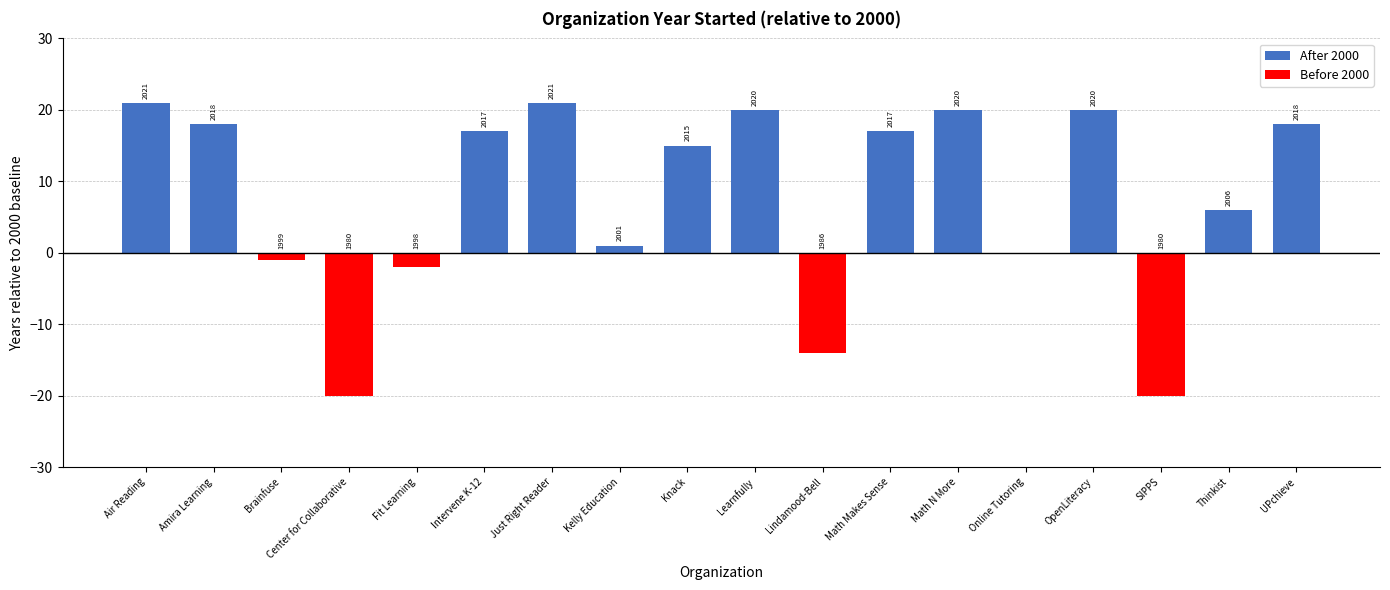

What are all the series names shown in the legend?

After 2000, Before 2000